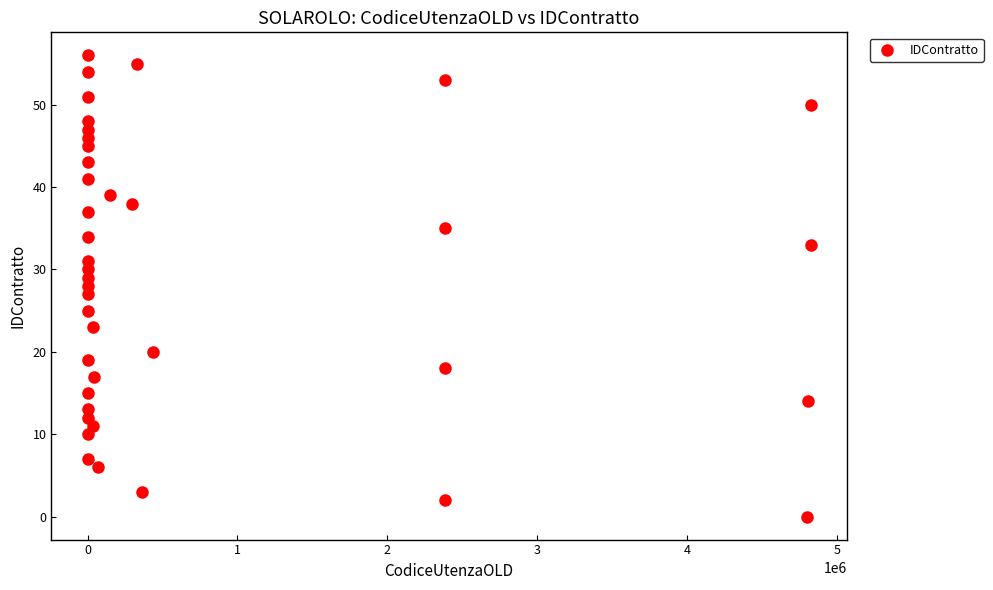

What is the range of X values (max minus min)?

4825198